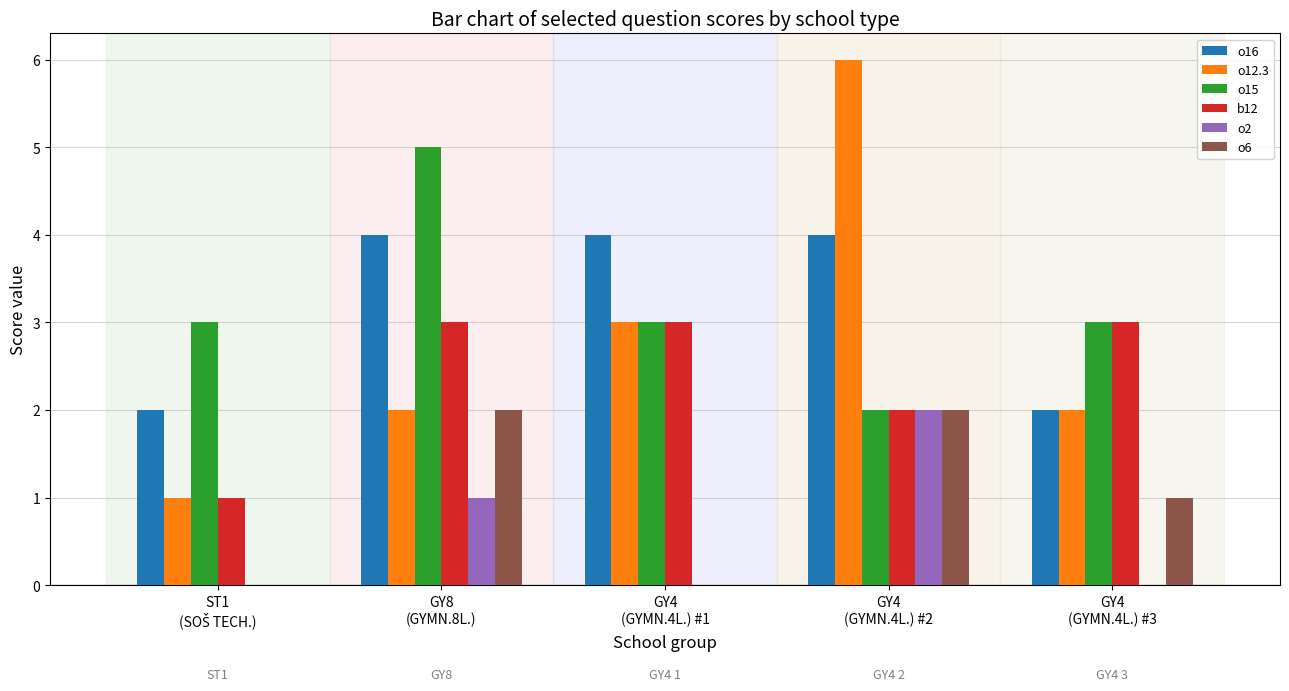

What is the sum of all o16 values?

16